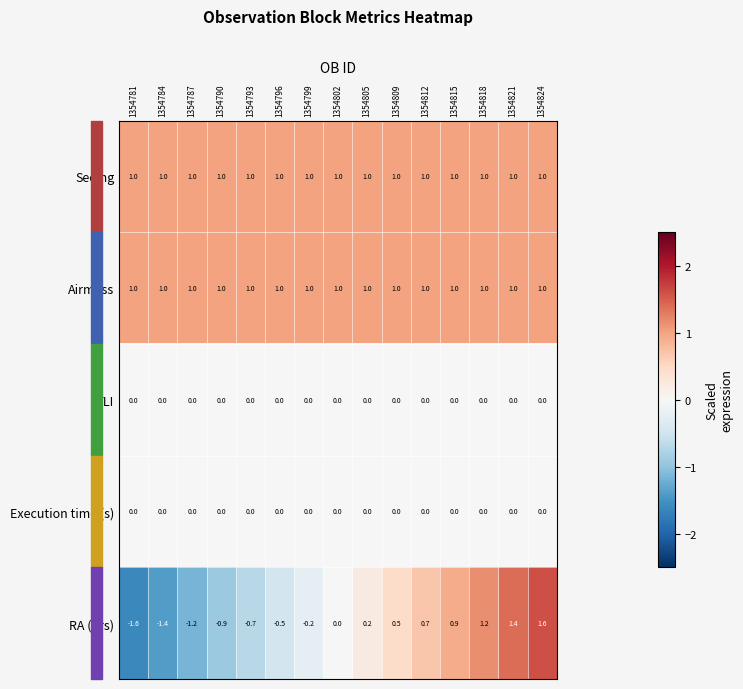

How many data points does each series have?

15